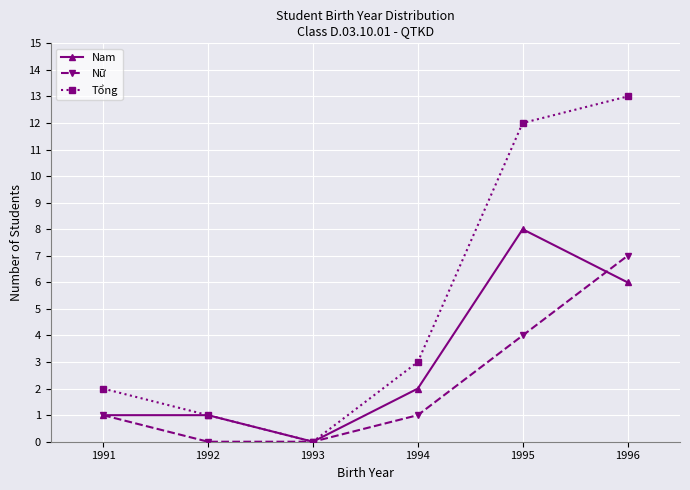

Rank the series at 1995 from highest to lowest value.

Tổng, Nam, Nữ